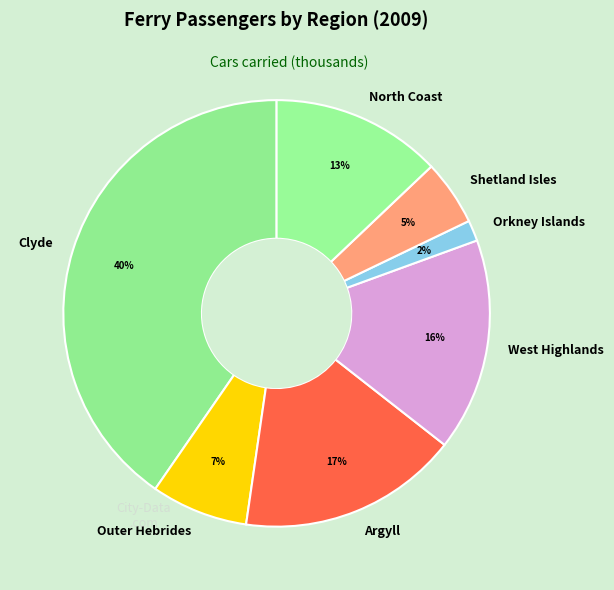

Is there a majority slice in this chart?

No